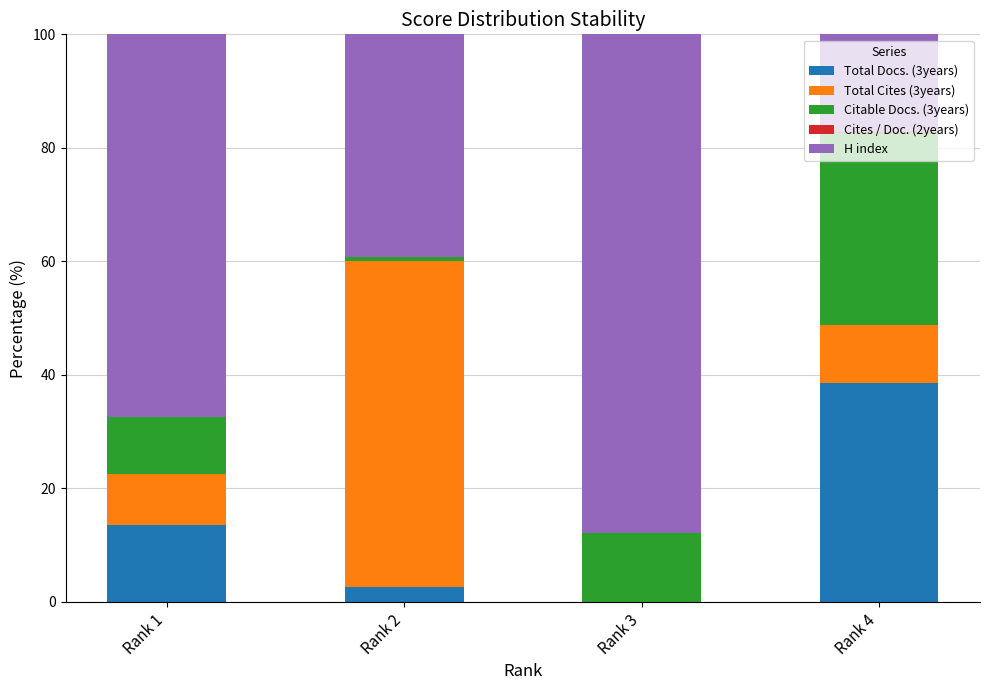

What is the highest value of the Total Docs. (3years) series?

38.7